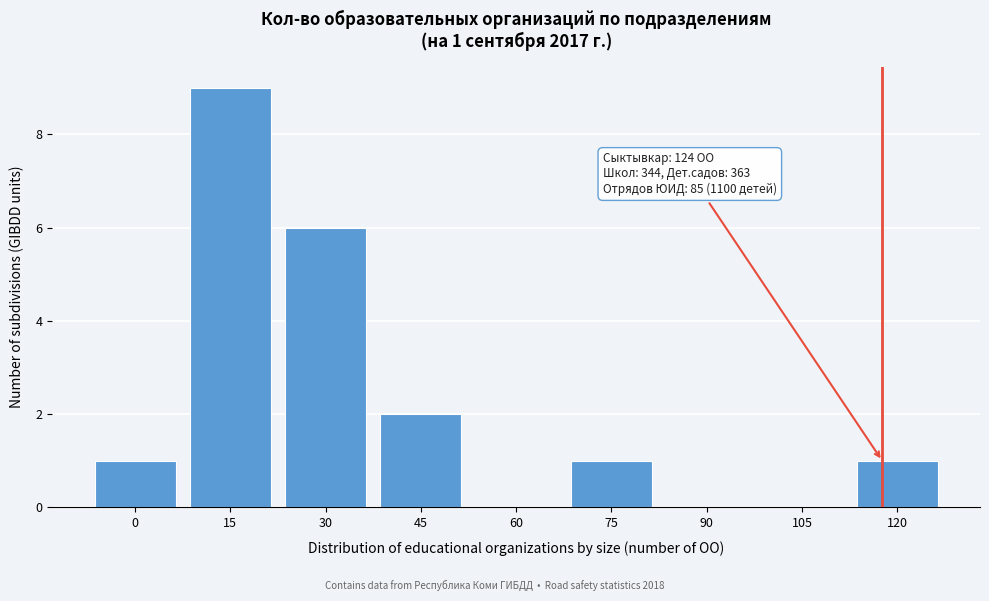

Reading left to right, transcribe all the data shown in this chart.

0=1	15=9	30=6	45=2	60=0	75=1	90=0	105=0	120=1